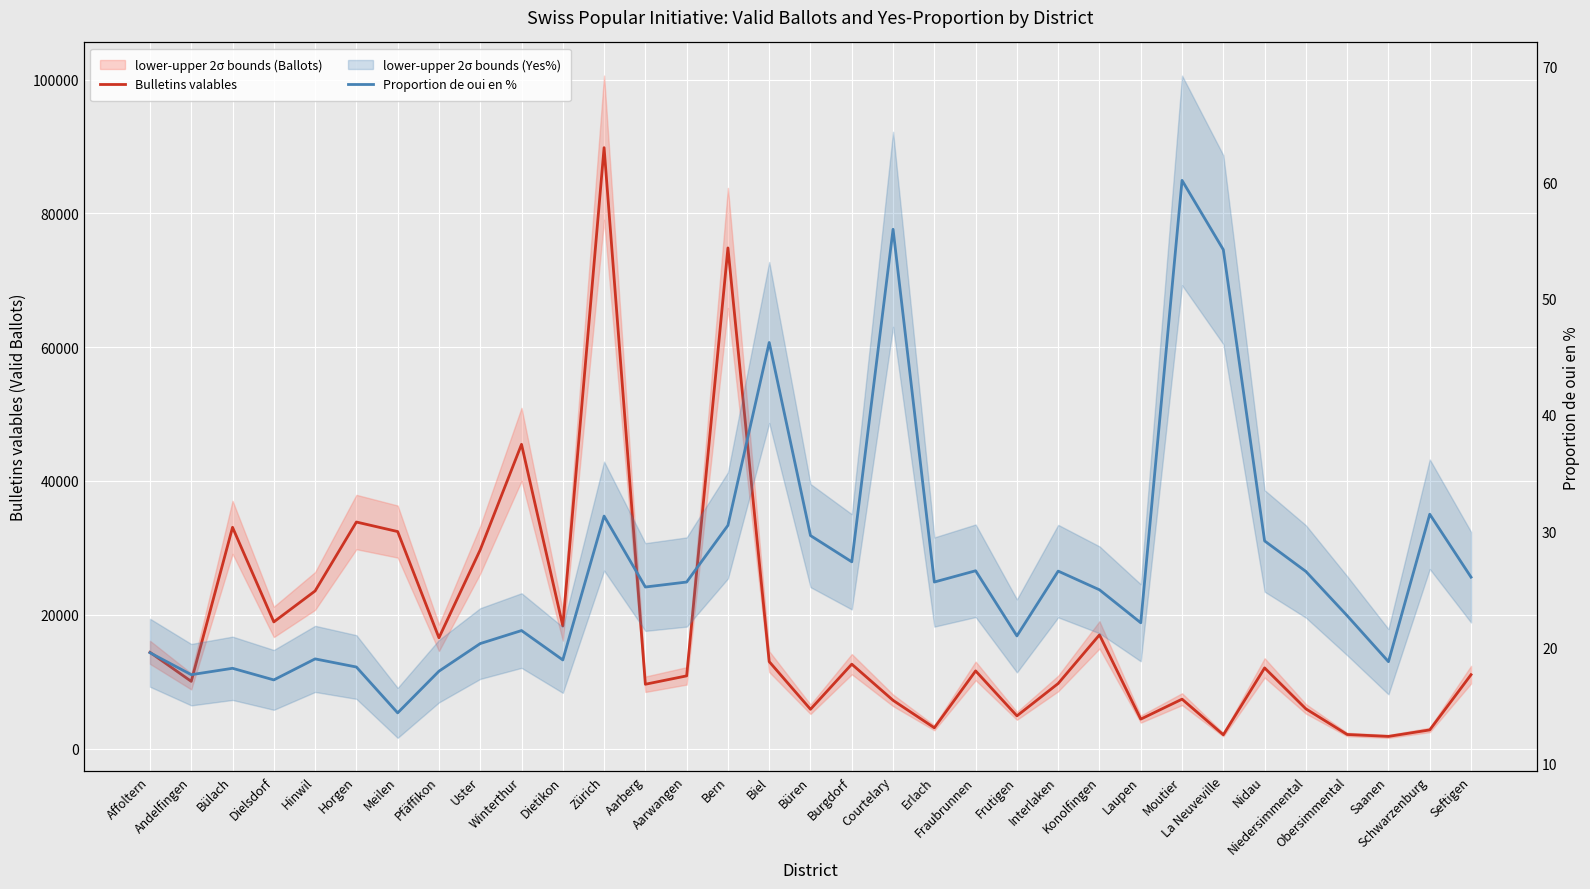

Read the Proportion de oui en % value at Niedersimmental.

26.5